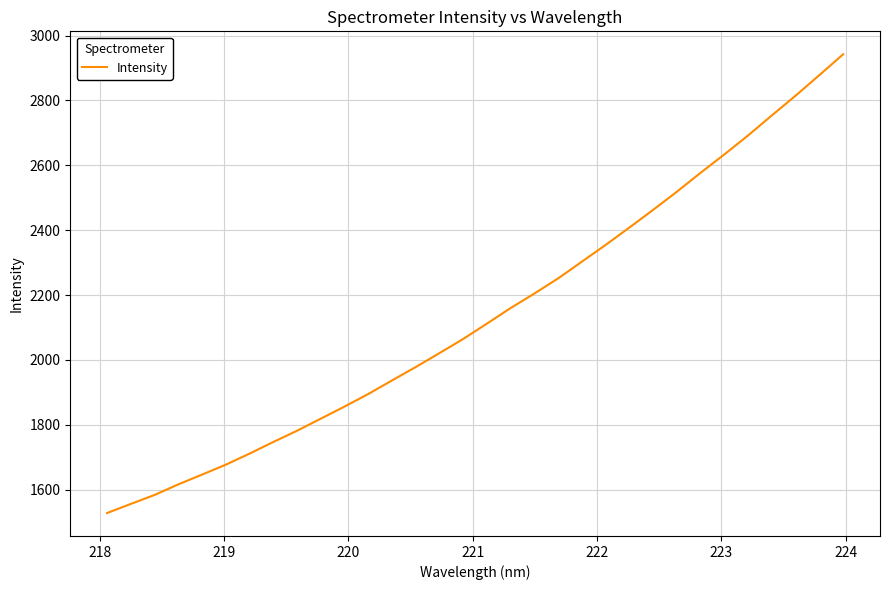

What is the smallest value displayed?

1528.2